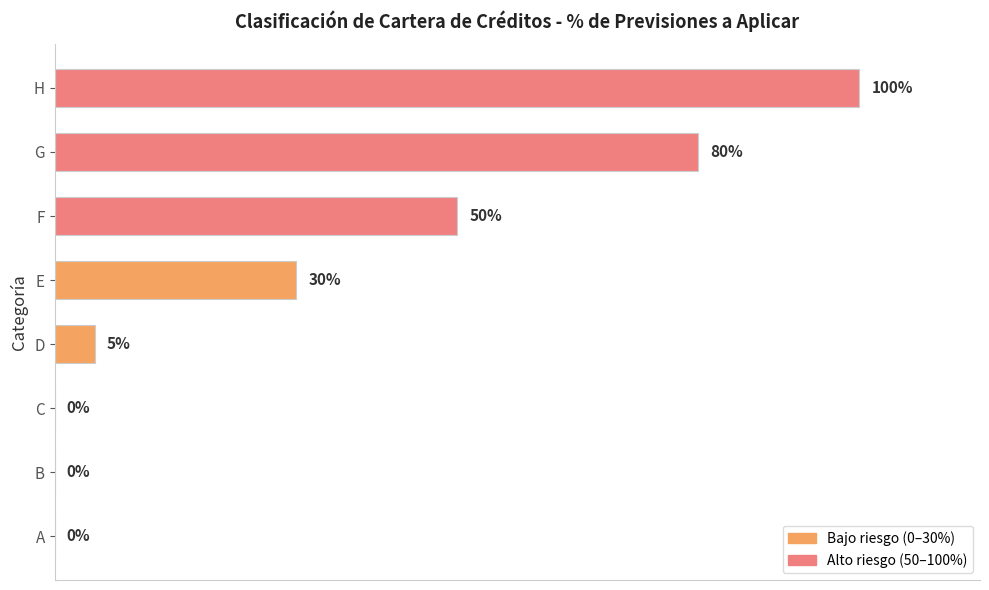

Where is the data nearest to the value 50?

F